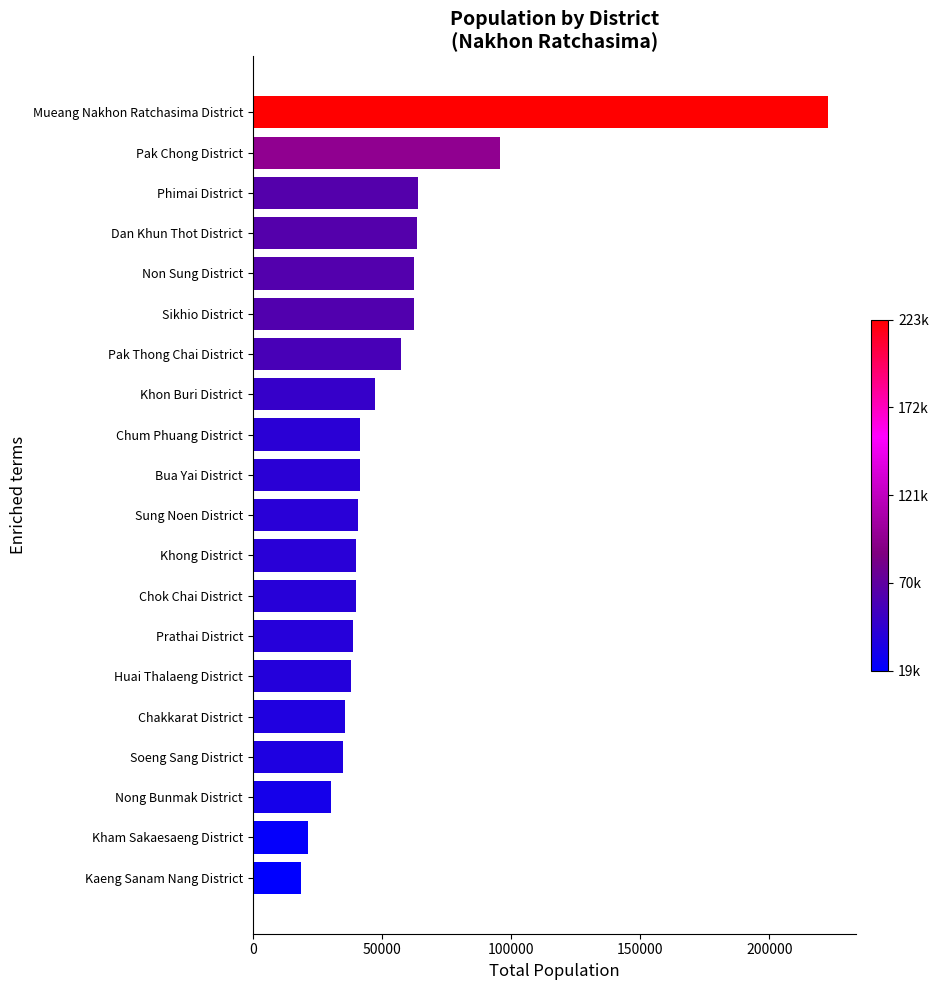

What is the sum of all values?

1096828